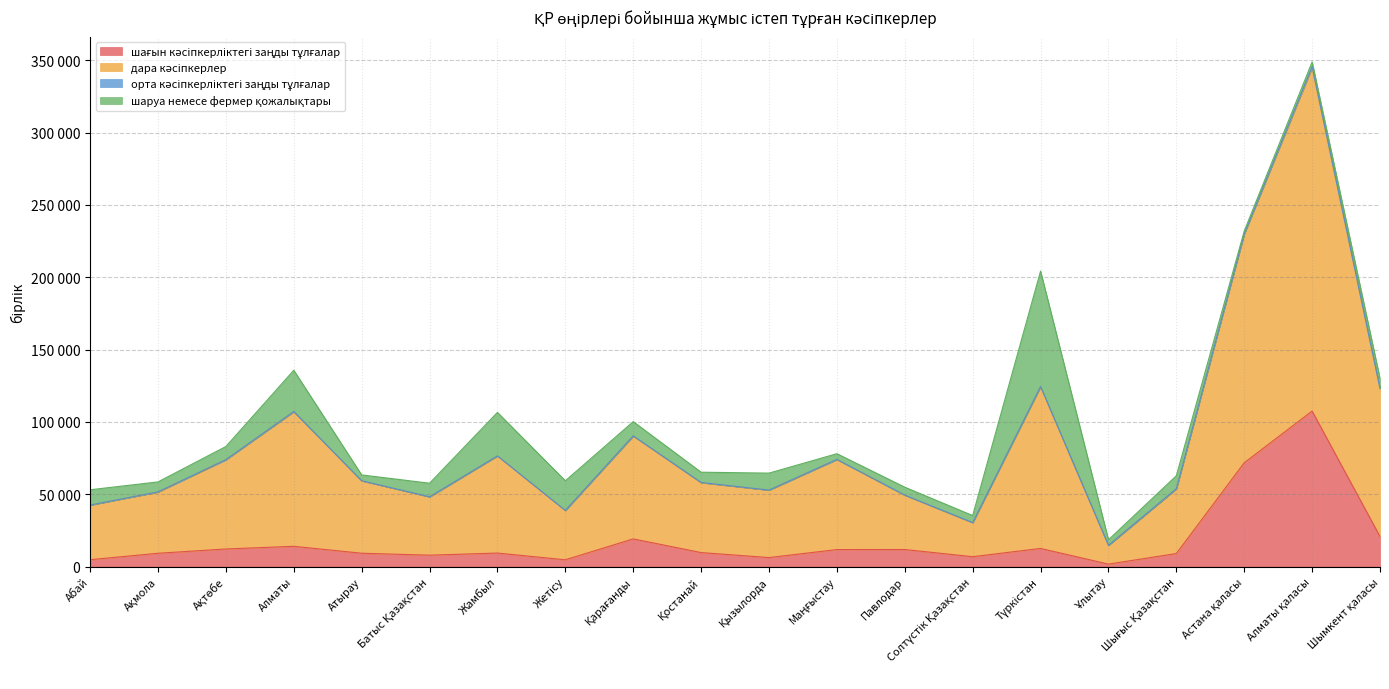

At which label is дара кәсіпкерлер closest to 179793?

Астана қаласы